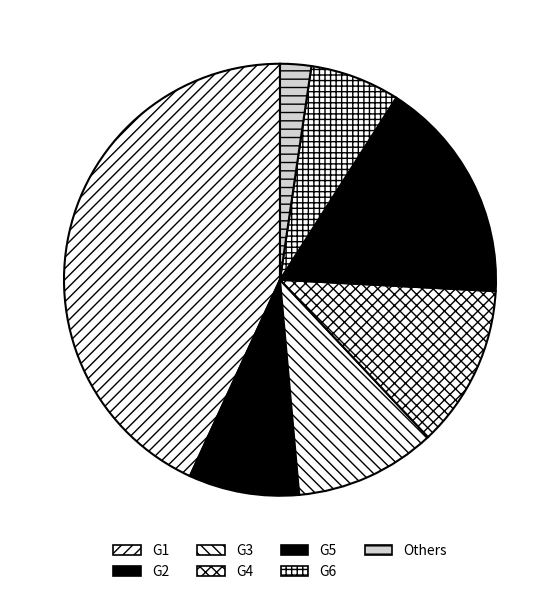

Count the number of slices in the pie.

7